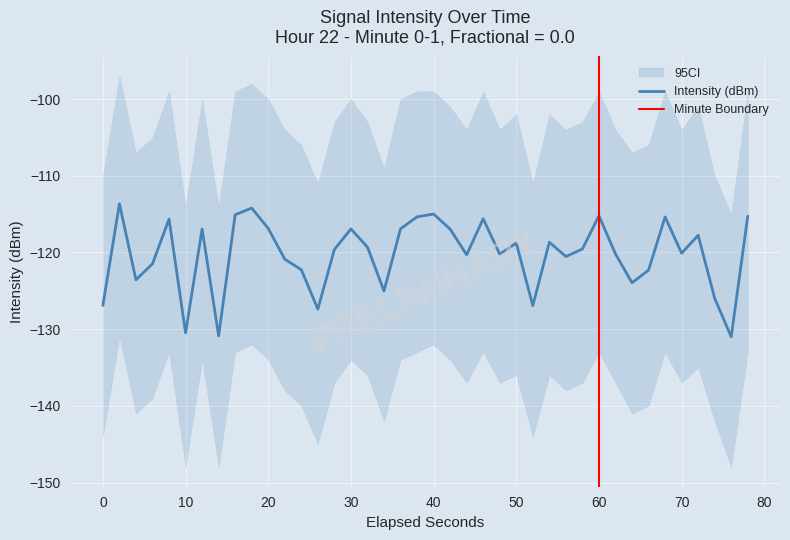

What is the sum of all values?

-4809.1